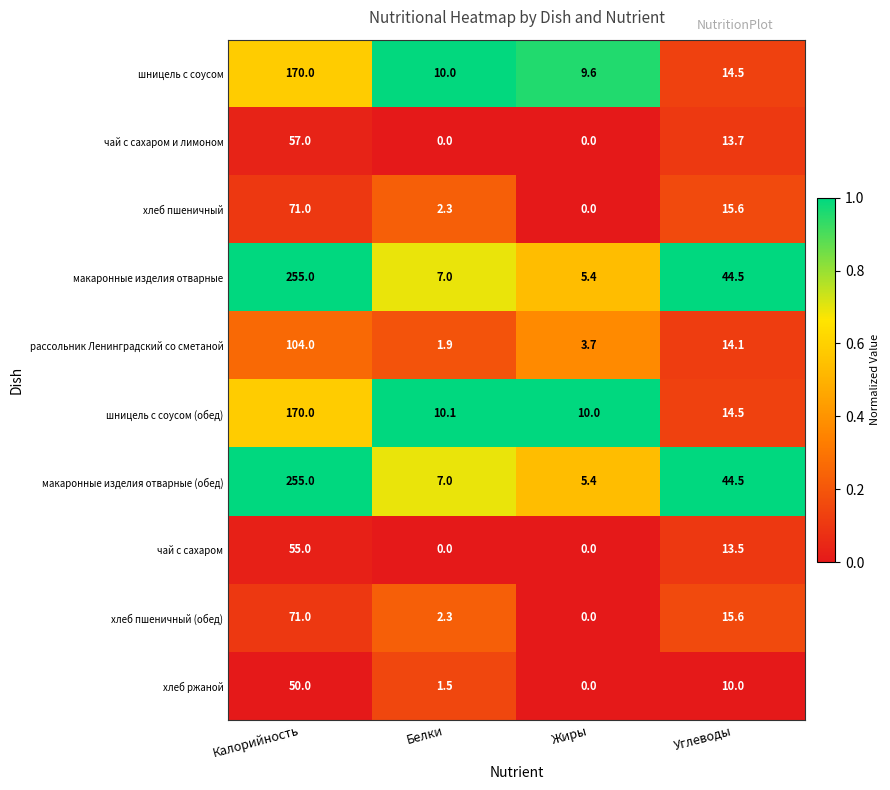

What is the highest value of the рассольник Ленинградский со сметаной series?

104.0